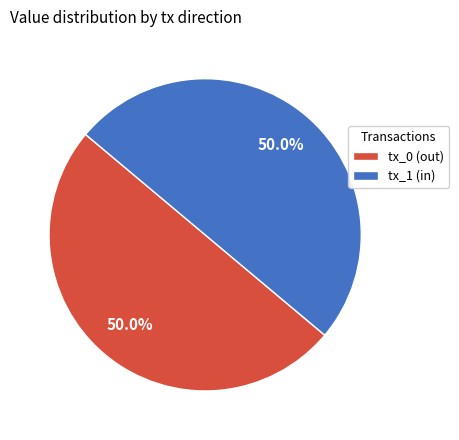

What percentage do tx_1 (in) and tx_0 (out) together represent?

100.0%